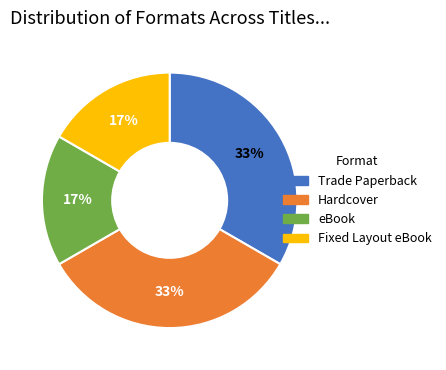

To the nearest percent, what is the average slice percentage?

25%